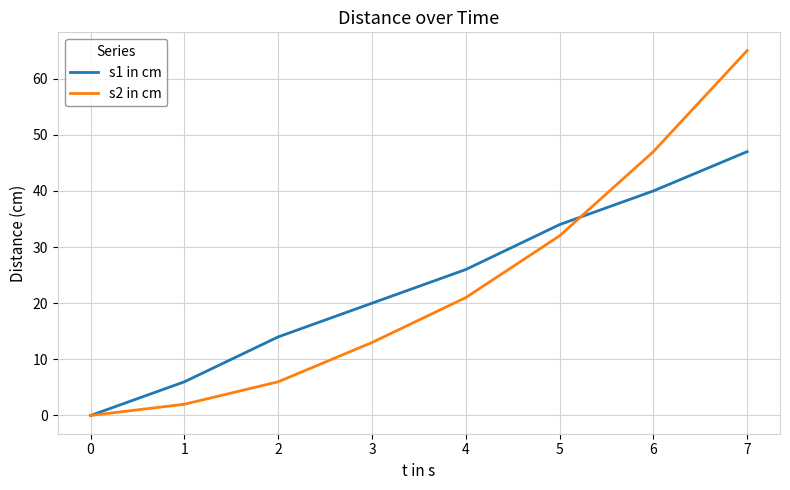

Is it true that s1 in cm equals 27 at 0?

False